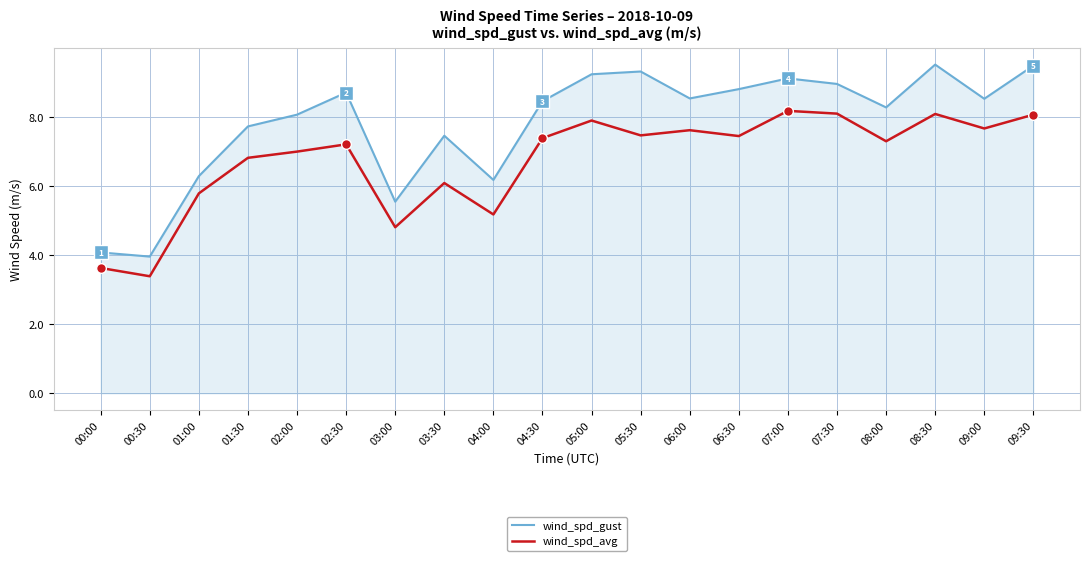

What are all the series names shown in the legend?

wind_spd_gust, wind_spd_avg